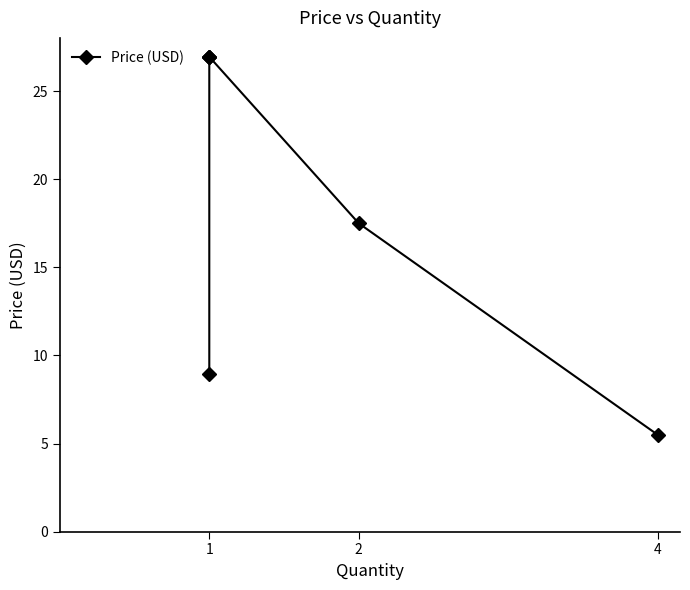

Does the chart have visible grid lines?

No